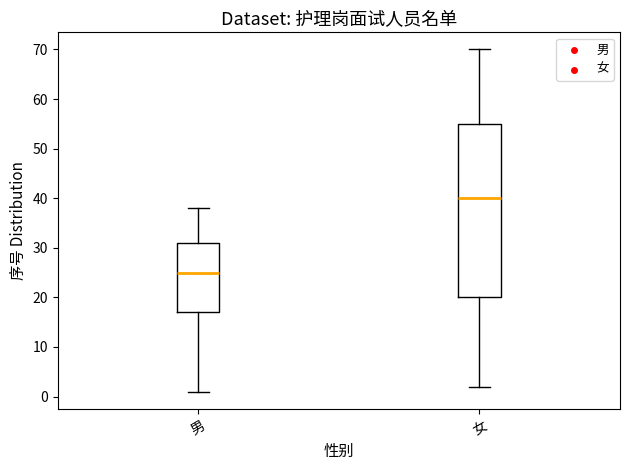

Which box has the lowest median line?

男